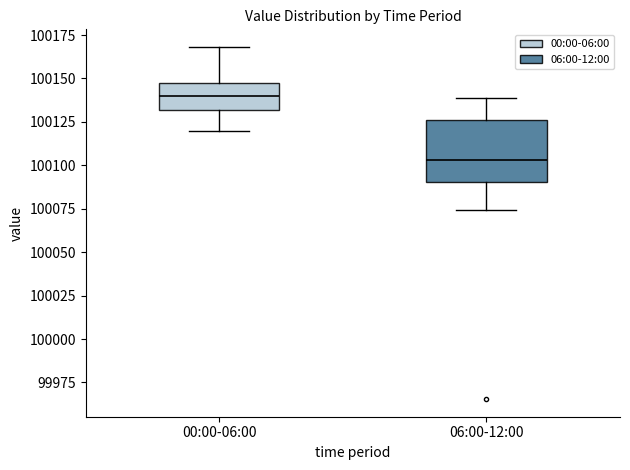

Reading left to right, transcribe this box plot: for each box, give where its median line is, the range the box spans, and where its two whiskers end, as read against the y-axis. The values are not printed on the chart, so give them approximately, as read against the axis.

00:00-06:00: median 100140, box 100130 to 100150, whiskers 100120 to 100170
06:00-12:00: median 100105, box 100090 to 100125, whiskers 100075 to 100140